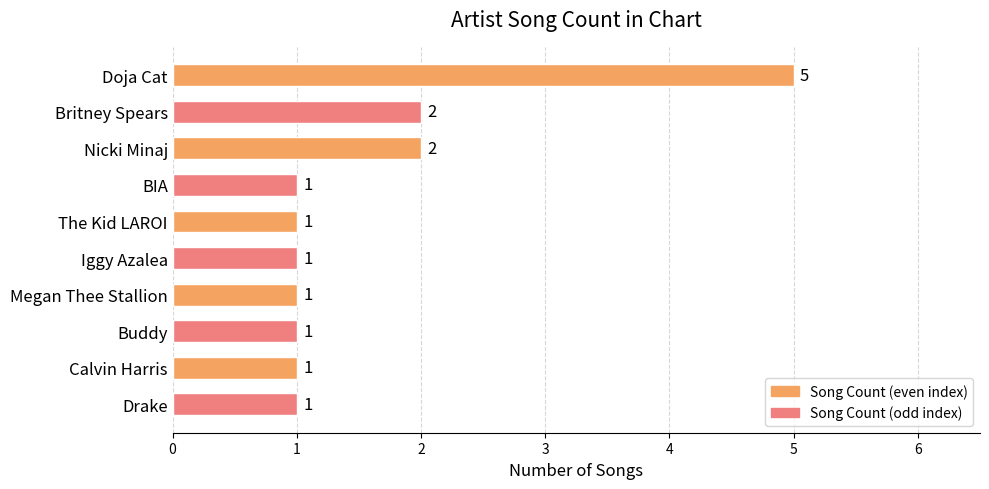

What is the minimum value shown in the chart?

1